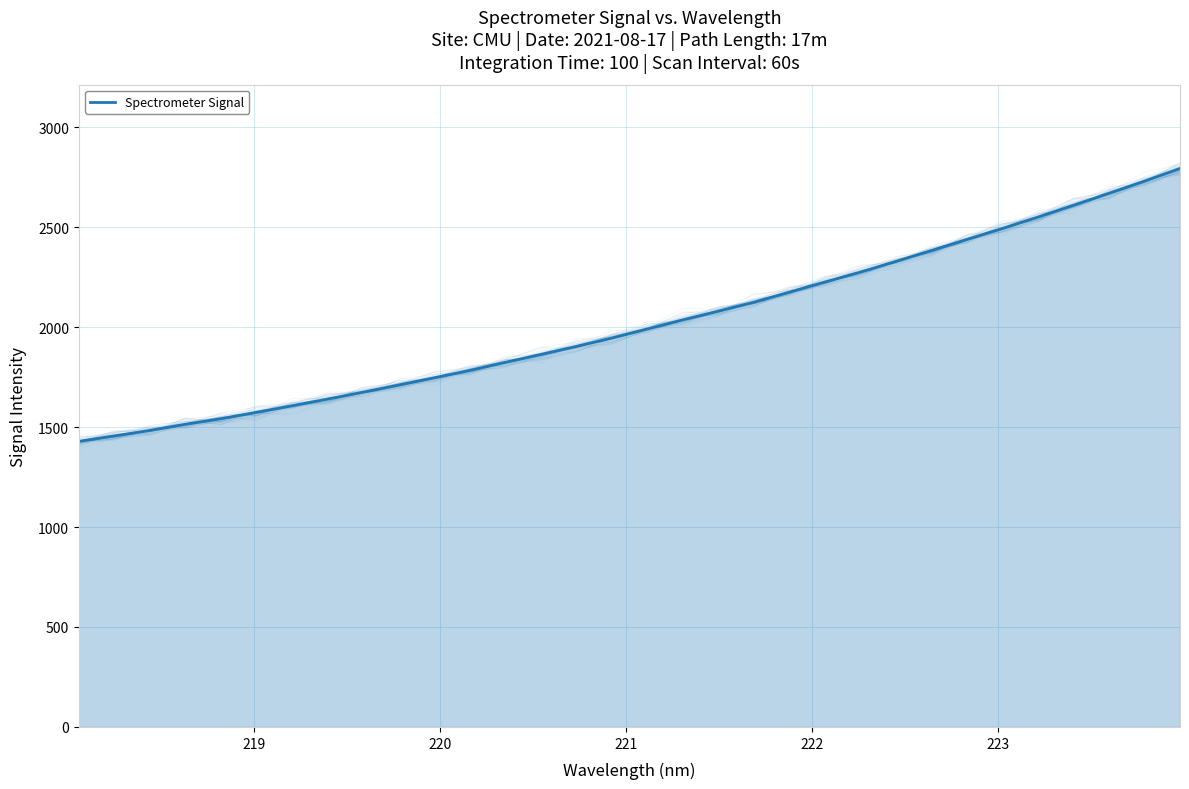

Reading left to right, transcribe all the data shown in this chart.

1428.3	1455.7	1482.9	1514.1	1542.0	1573.8	1606.5	1640.2	1674.6	1709.8	1746.7	1783.2	1824.0	1863.0	1903.3	1945.4	1990.7	2036.6	2079.8	2124.4	2174.8	2225.6	2275.4	2328.5	2383.4	2438.7	2493.5	2550.3	2608.9	2669.3	2729.9	2793.3